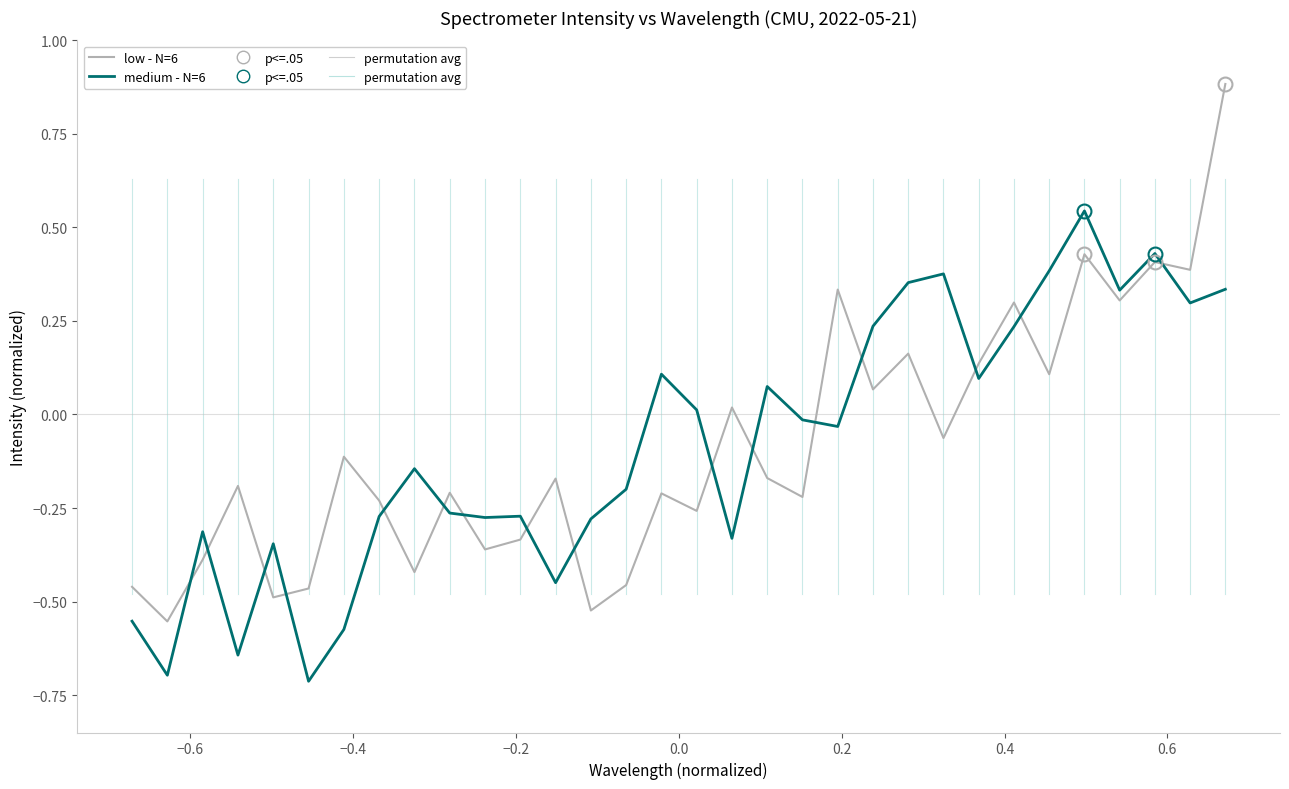

Does the chart have visible grid lines?

No